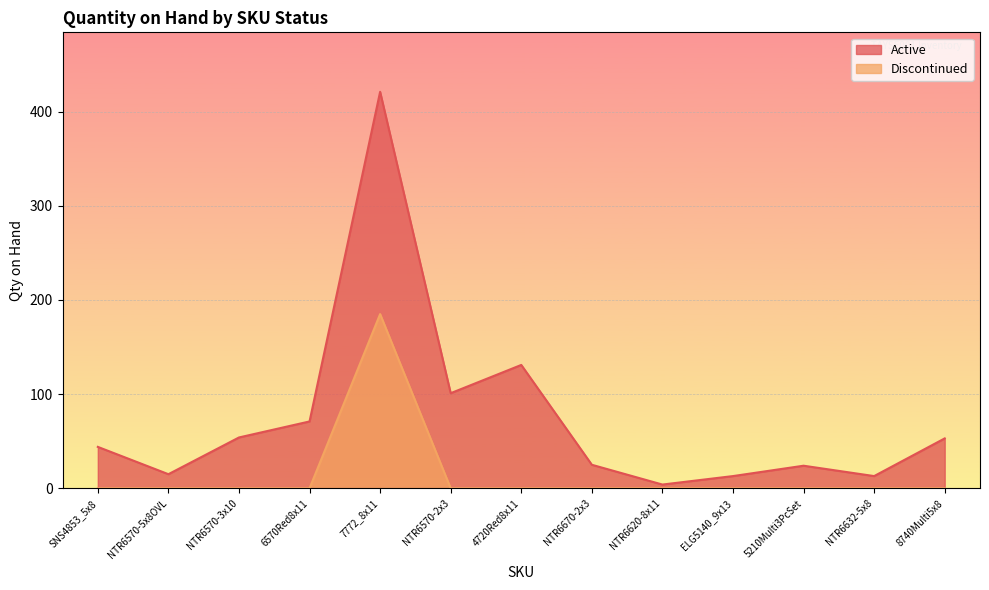

Rank the series by their maximum value, from lowest to highest.

Discontinued, Active